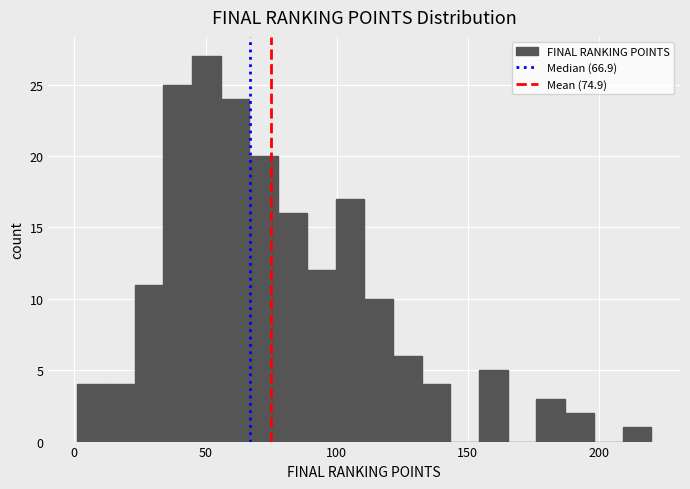

Read against the x-axis, roughly where is the centre of the tallest bar?

50